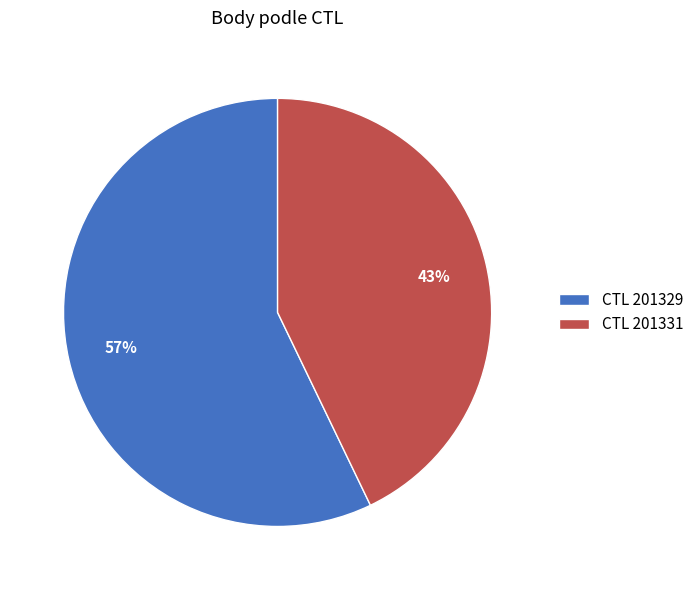

Which category accounts for the majority?

CTL 201329